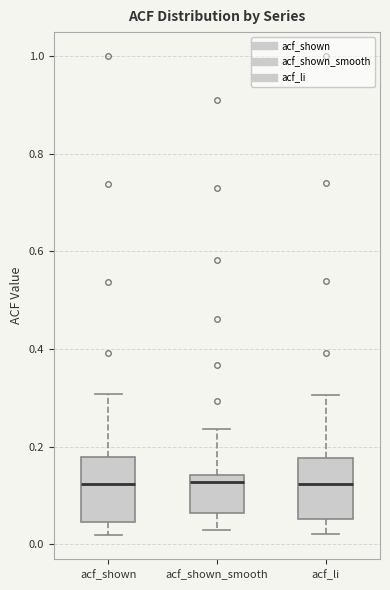

Where does the lower whisker of the box for acf_shown_smooth end on the y-axis? The values are not printed on the chart, so give them approximately, as read against the axis.

0.04